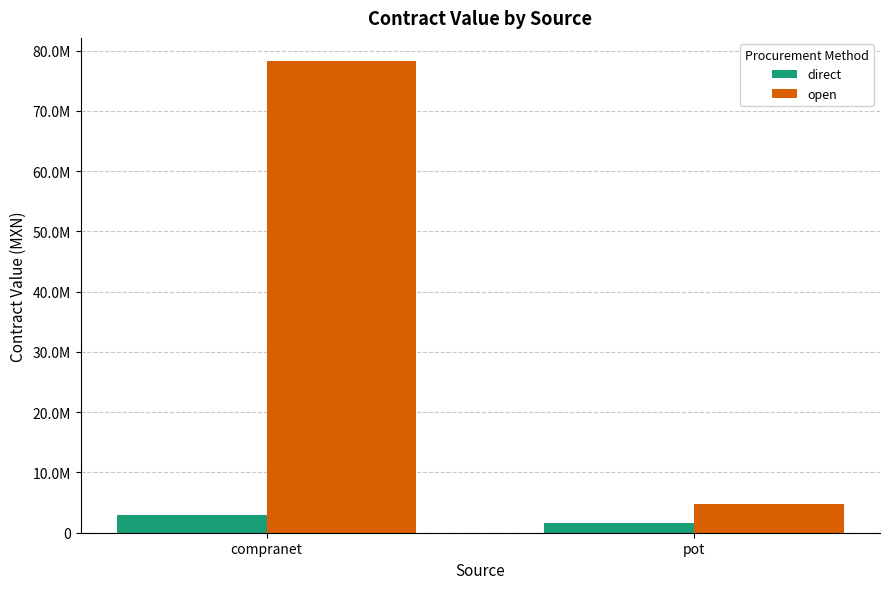

What is the sum of all open values?

82929866.2